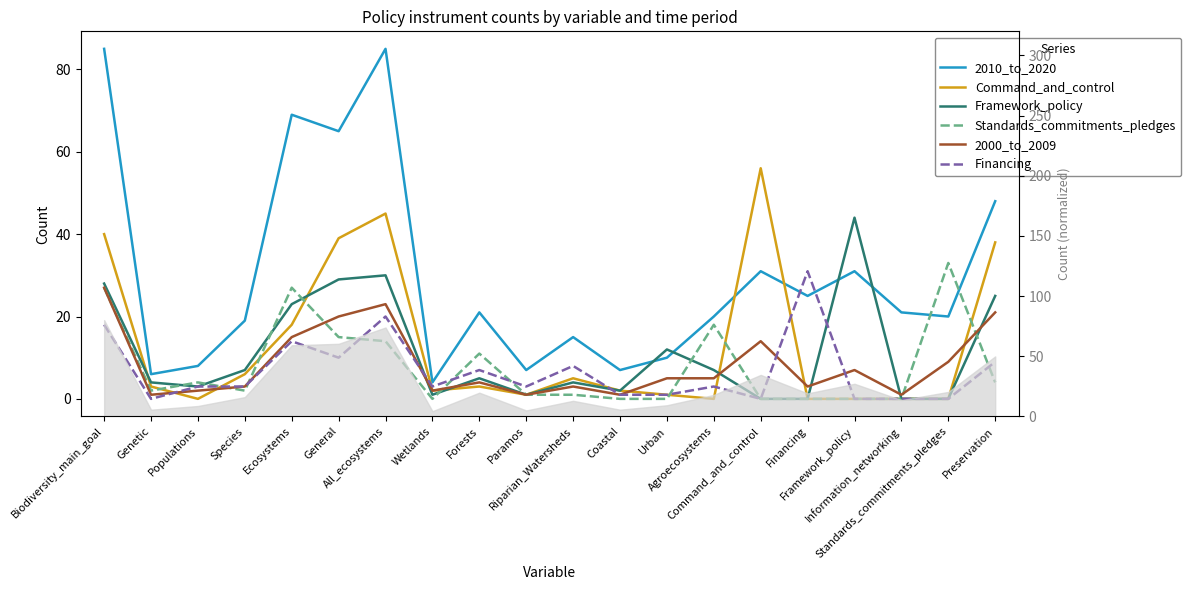

How many interior local valleys does the Financing series have?

5